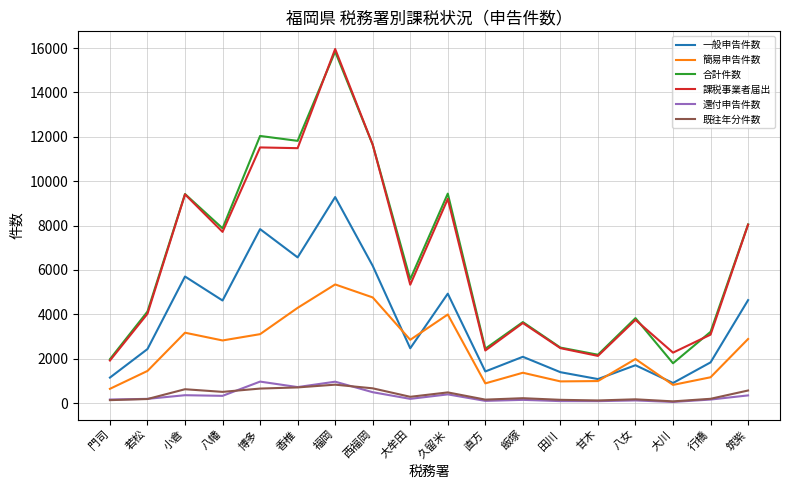

Where is 一般申告件数 nearest to the value 5096?

久留米